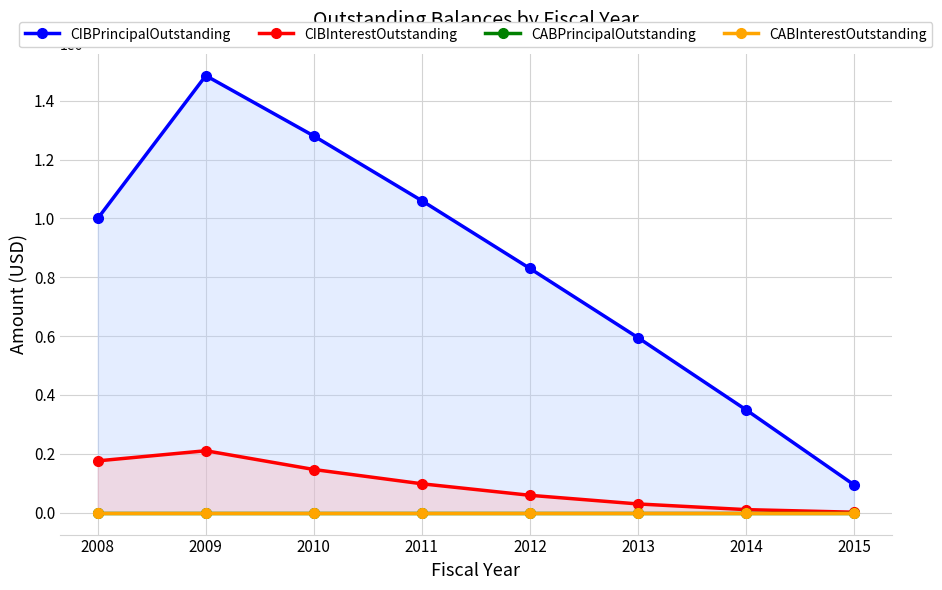

Which series has the largest range (max minus min)?

CIBPrincipalOutstanding